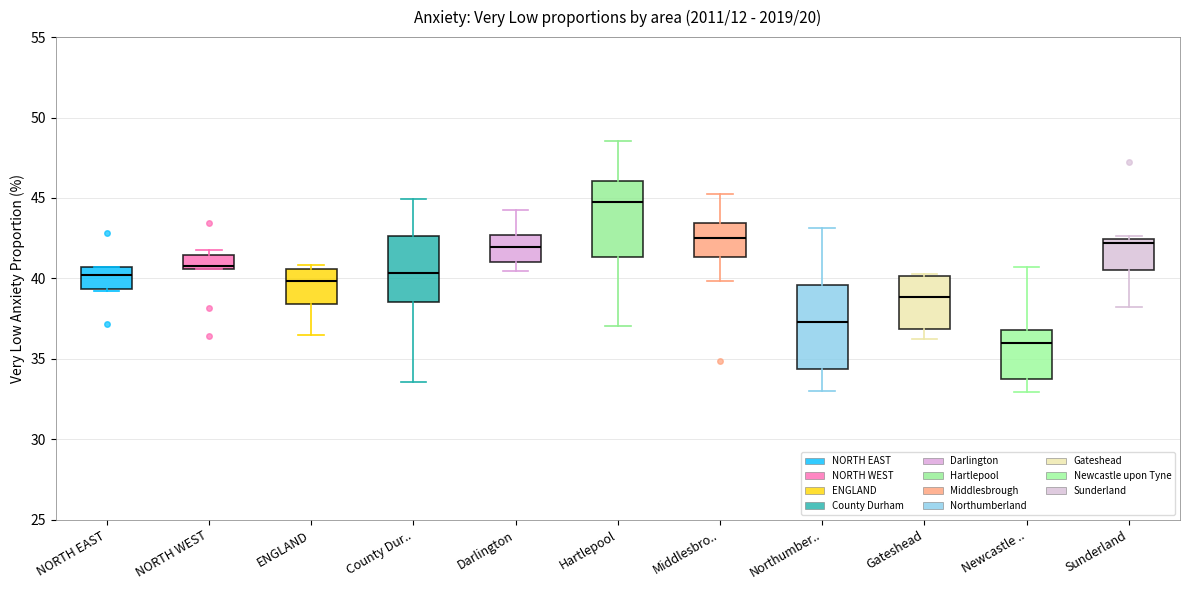

Reading left to right, read every box against the y-axis: the position of its median line, the range the box covers, and the ends of its whiskers. The values are not printed on the chart, so give them approximately, as read against the axis.

NORTH EAST: median 40.0, box 39.5 to 40.5, whiskers 39.0 to 40.5
NORTH WEST: median 40.5 (just above the box's lower edge), box 40.5 to 41.5, whiskers 40.5 to 42.0
ENGLAND: median 40.0, box 38.5 to 40.5, whiskers 36.5 to 41.0
County Dur..: median 40.5, box 38.5 to 42.5, whiskers 33.5 to 45.0
Darlington: median 42.0, box 41.0 to 42.5, whiskers 40.5 to 44.5
Hartlepool: median 45.0, box 41.5 to 46.0, whiskers 37.0 to 48.5
Middlesbro..: median 42.5, box 41.5 to 43.5, whiskers 40.0 to 45.0
Northumber..: median 37.5, box 34.5 to 39.5, whiskers 33.0 to 43.0
Gateshead: median 39.0, box 37.0 to 40.0, whiskers 36.0 to 40.5
Newcastle ..: median 36.0, box 33.5 to 37.0, whiskers 33.0 to 40.5
Sunderland: median 42.0, box 40.5 to 42.5, whiskers 38.0 to 42.5